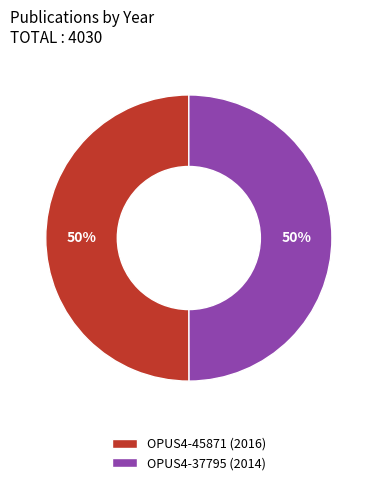

To the nearest percent, what percentage of the pie is OPUS4-37795?

50%